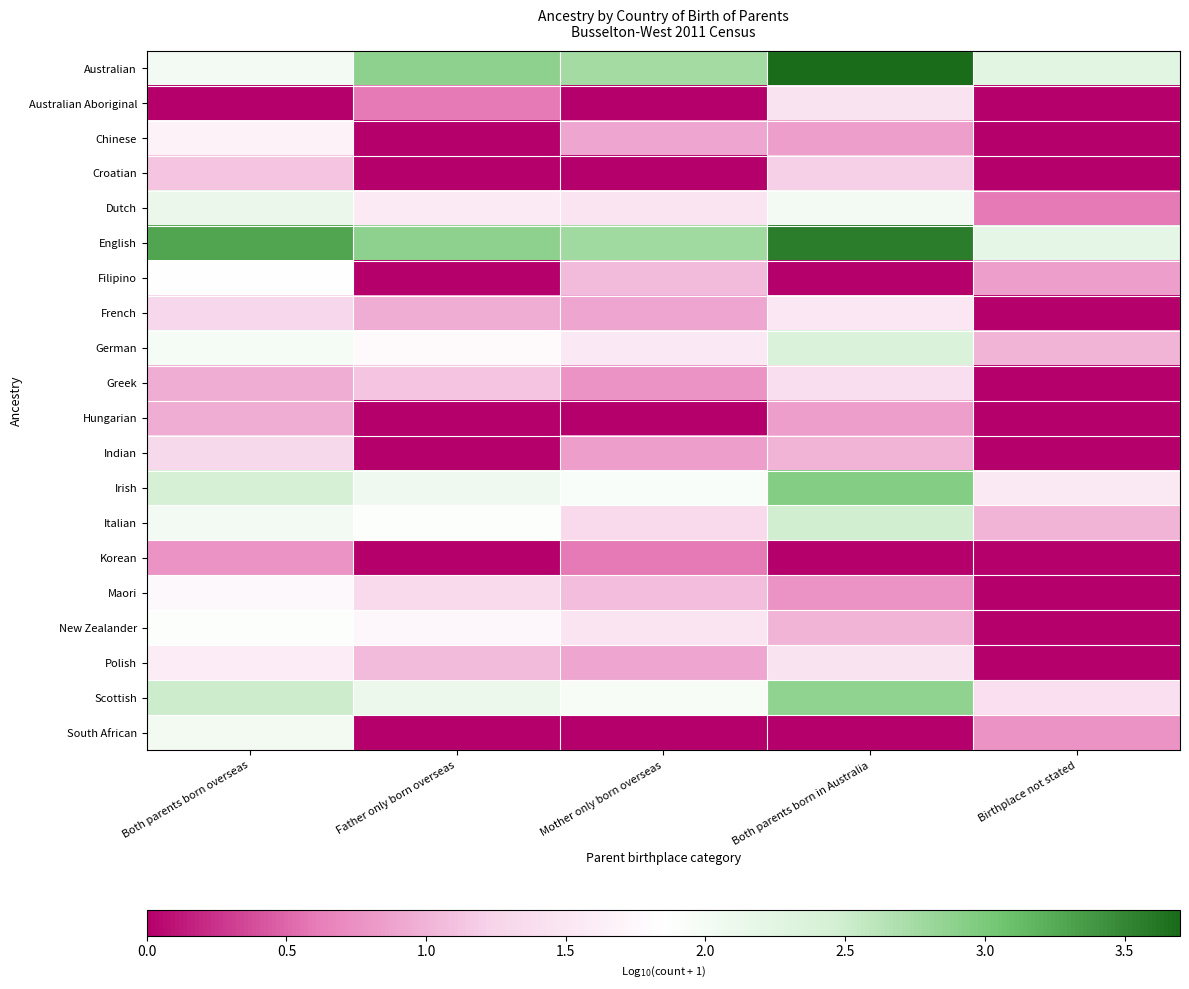

Count the number of data series in this chart.

20